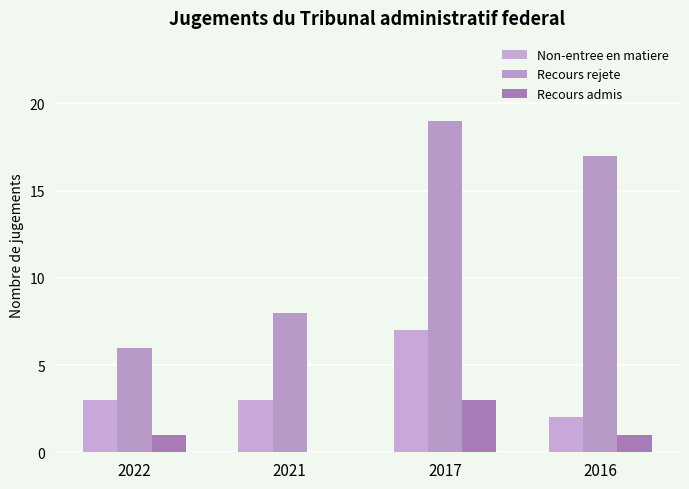

The Recours admis series shows 2 at 2017. True or false?

False